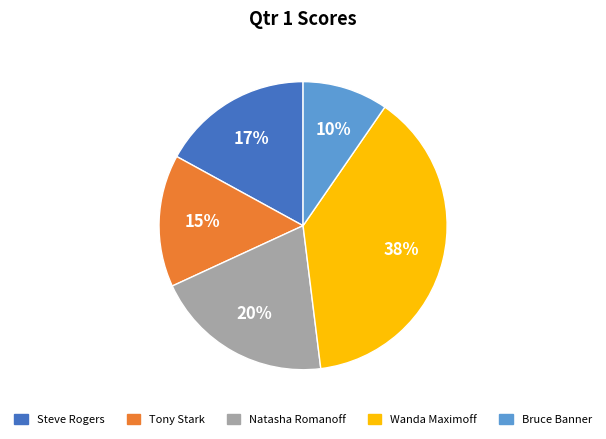

Which has a higher value, Tony Stark or Steve Rogers?

Steve Rogers